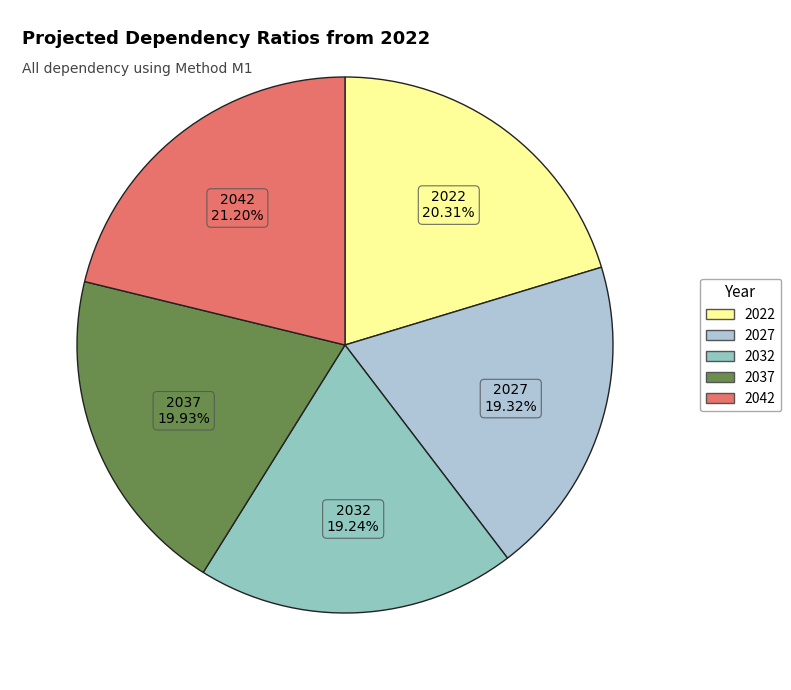

To the nearest percent, what is the average slice percentage?

20%